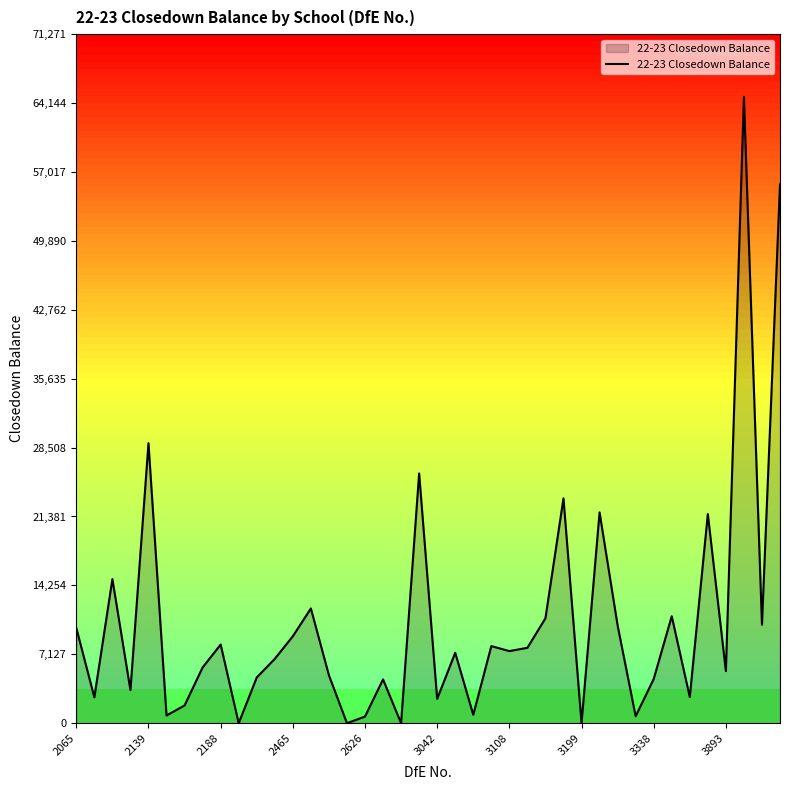

What is the greatest value displayed?

64792.3